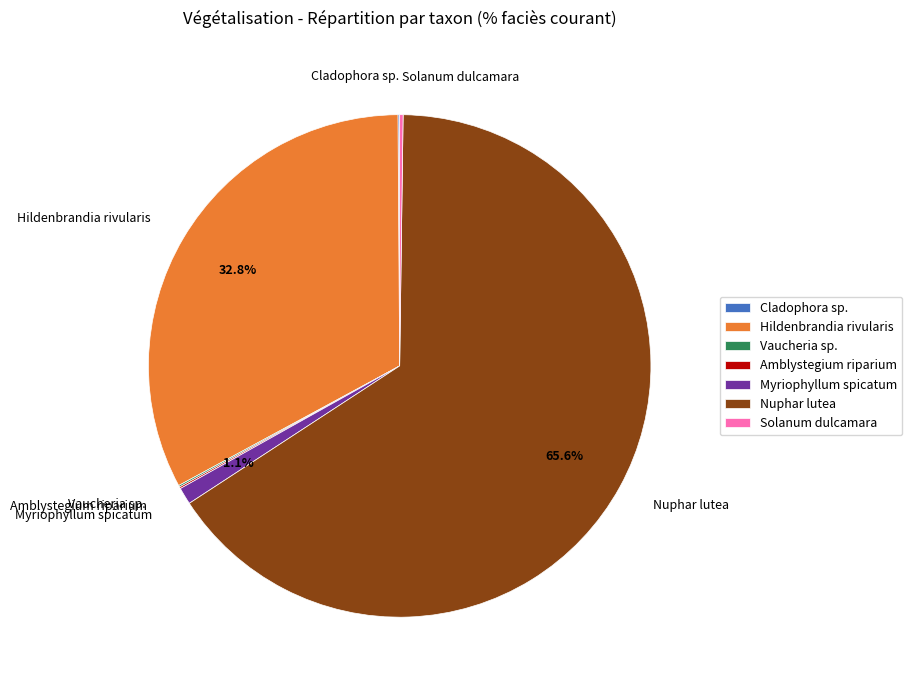

Which slice represents more than half of the pie?

Nuphar lutea